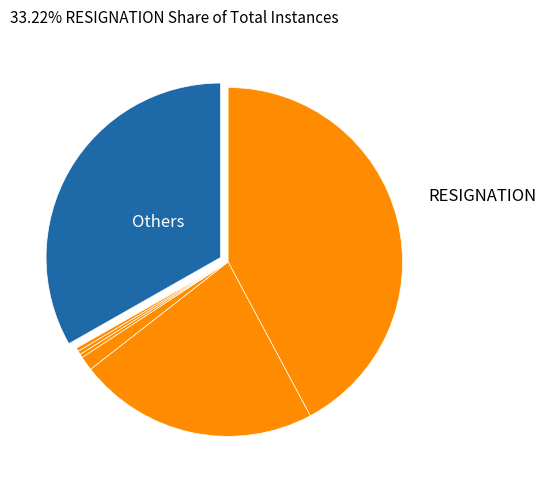

How many slices are in this pie chart?

7